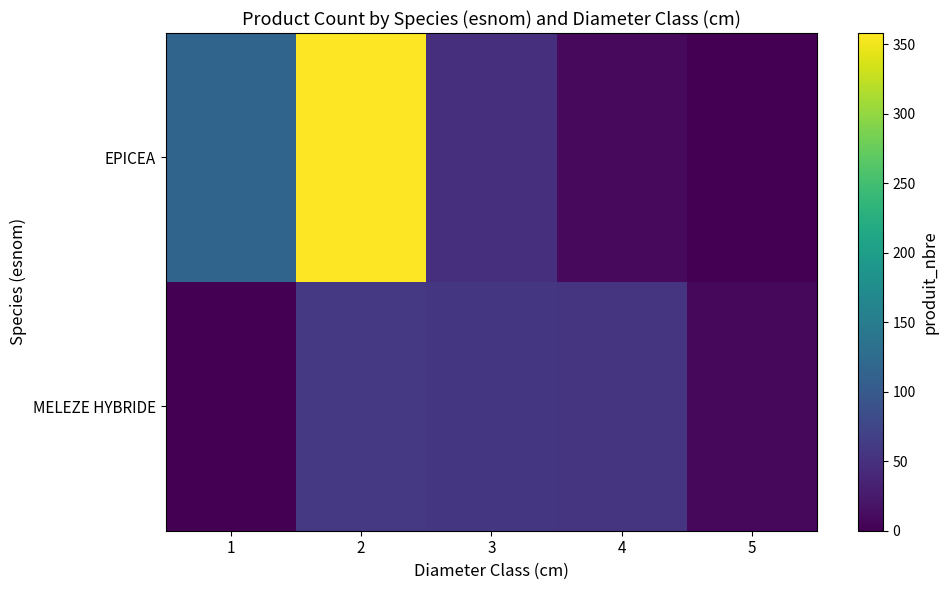

Reading left to right, transcribe all the data shown in this chart.

EPICEA: 1=115	2=358	3=49	4=9	5=0
MELEZE HYBRIDE: 1=0	2=59	3=56	4=54	5=7